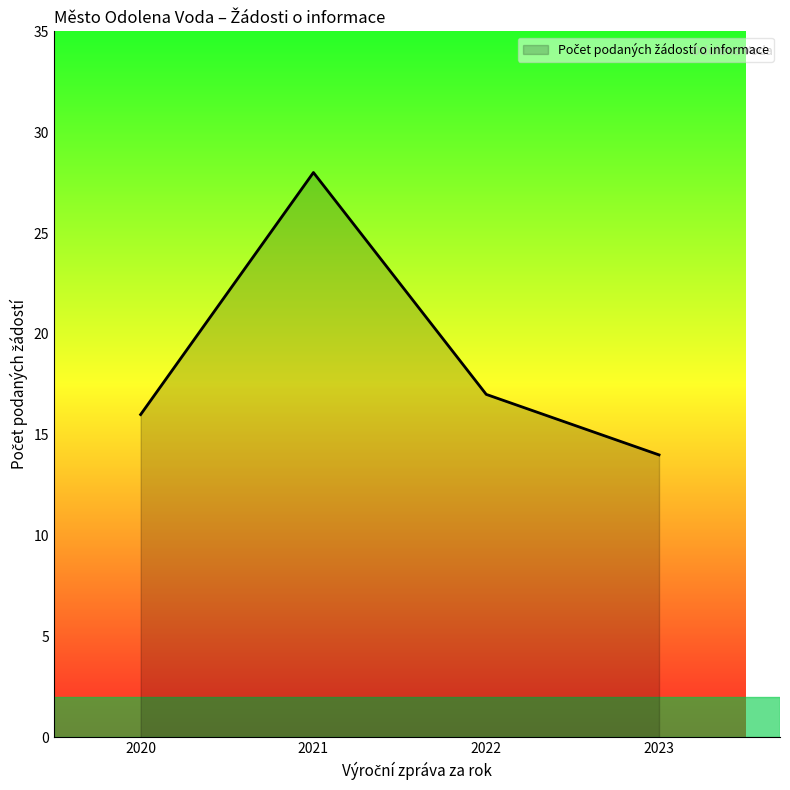

How many lines are shown in the chart?

1